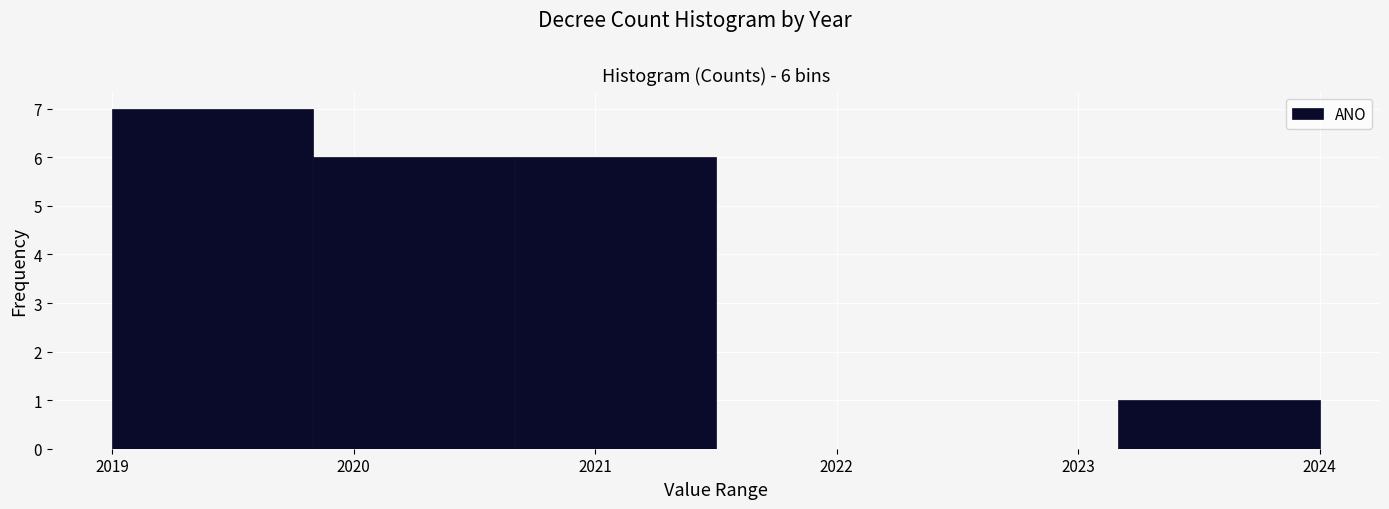

Over which range of the x-axis is the bar tallest?

2019.0 to 2019.8